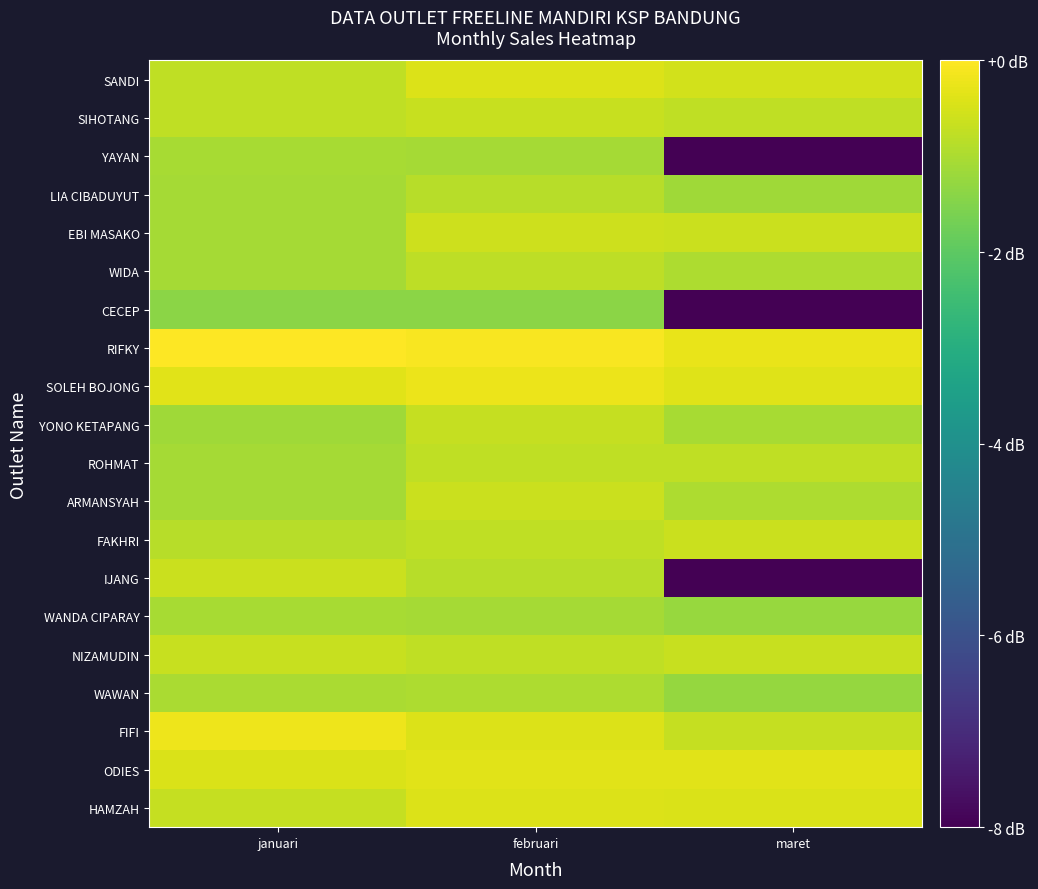

Reading right to left, extract all data points from this chart.

HAMZAH: maret=-0.4	februari=-0.4	januari=-0.7
ODIES: maret=-0.4	februari=-0.4	januari=-0.4
FIFI: maret=-0.7	februari=-0.4	januari=-0.2
WAWAN: maret=-1.3	februari=-1.0	januari=-1.0
NIZAMUDIN: maret=-0.7	februari=-0.8	januari=-0.7
WANDA CIPARAY: maret=-1.2	februari=-1.1	januari=-1.1
IJANG: maret=-8.0	februari=-0.9	januari=-0.6
FAKHRI: maret=-0.6	februari=-0.8	januari=-0.9
ARMANSYAH: maret=-1.0	februari=-0.7	januari=-1.1
ROHMAT: maret=-0.8	februari=-0.8	januari=-1.1
YONO KETAPANG: maret=-1.0	februari=-0.7	januari=-1.2
SOLEH BOJONG: maret=-0.4	februari=-0.2	januari=-0.4
RIFKY: maret=-0.3	februari=-0.1	januari=0.0
CECEP: maret=-8.0	februari=-1.4	januari=-1.4
WIDA: maret=-1.0	februari=-0.8	januari=-1.1
EBI MASAKO: maret=-0.6	februari=-0.6	januari=-1.1
LIA CIBADUYUT: maret=-1.2	februari=-0.9	januari=-1.1
YAYAN: maret=-8.0	februari=-1.1	januari=-1.0
SIHOTANG: maret=-0.8	februari=-0.7	januari=-0.8
SANDI: maret=-0.5	februari=-0.4	januari=-0.8